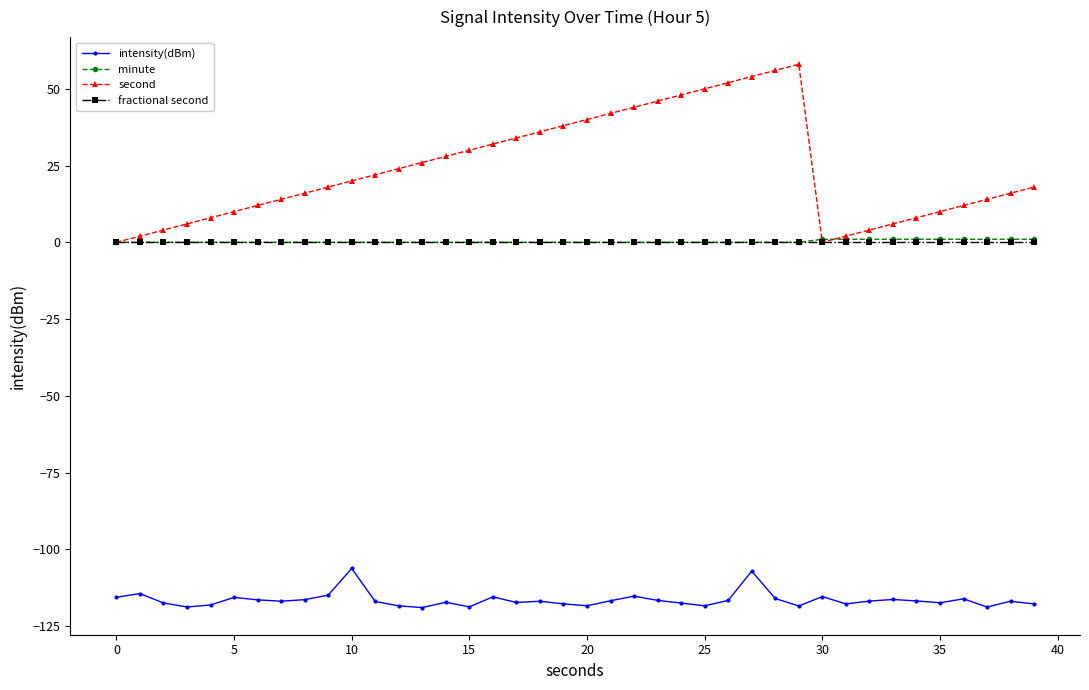

Which series has the largest total across all categories?

second